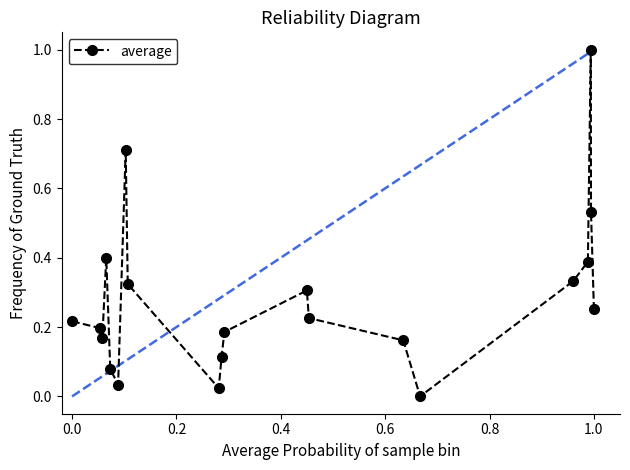

What is the difference between the maximum and minimum values?

1.0